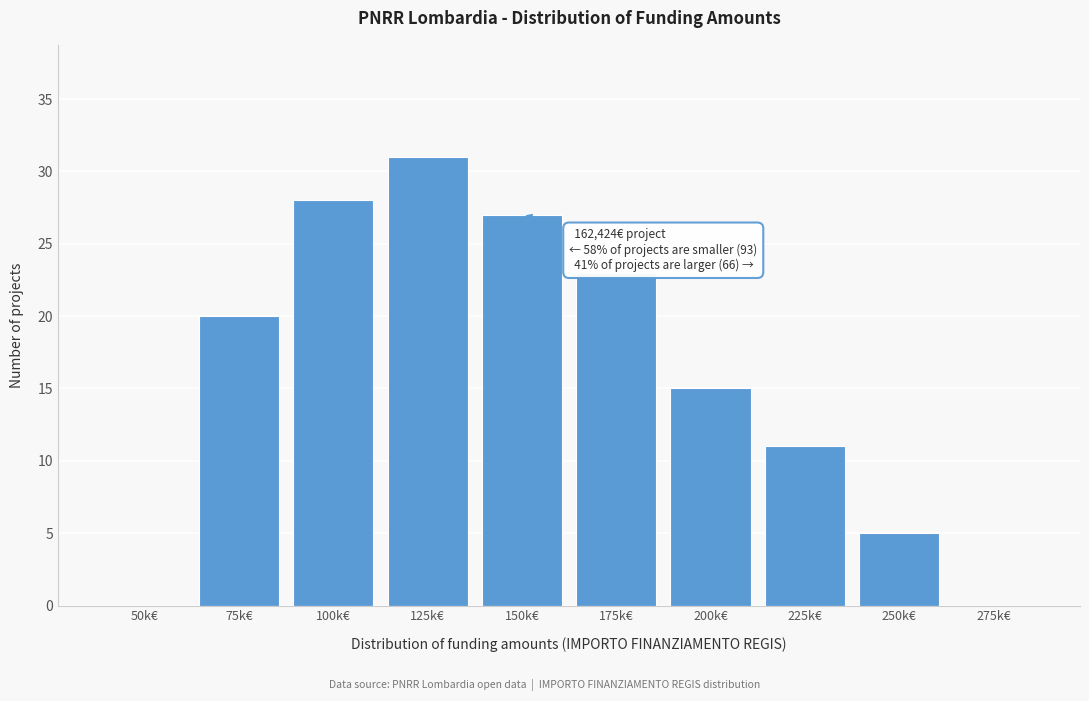

Reading left to right, extract all data points from this chart.

50k€=0	75k€=20	100k€=28	125k€=31	150k€=27	175k€=23	200k€=15	225k€=11	250k€=5	275k€=0